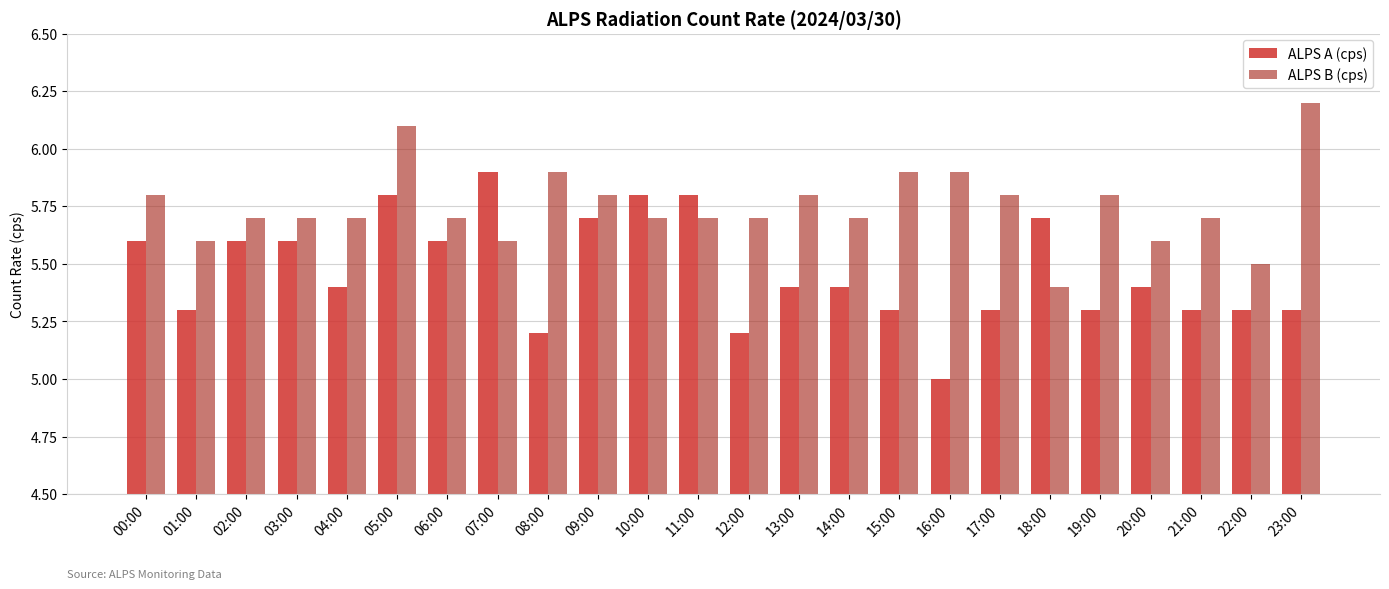

What is the minimum value shown in the chart?

5.0